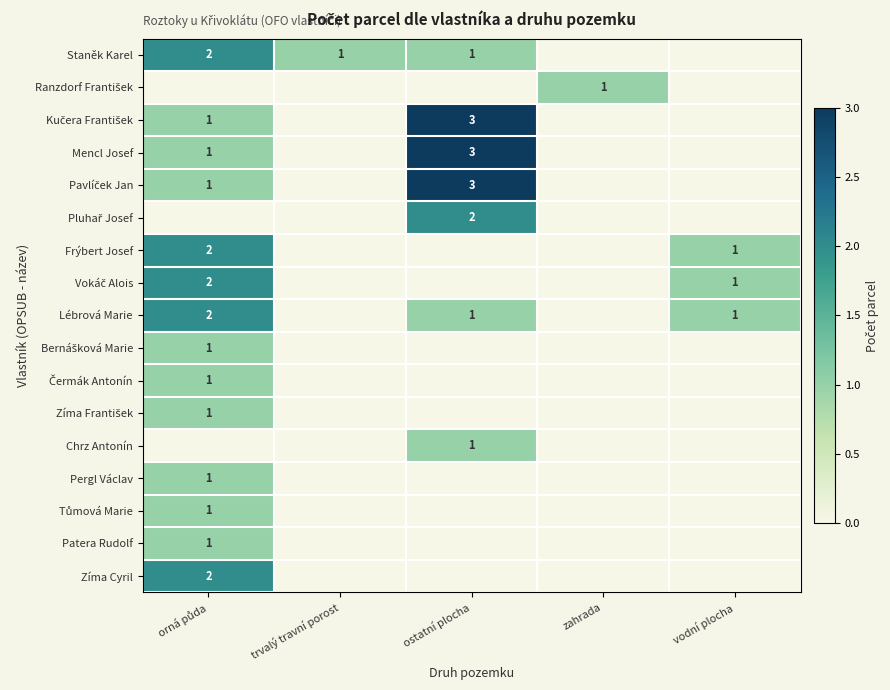

What is the sum of all Pergl Václav values?

1